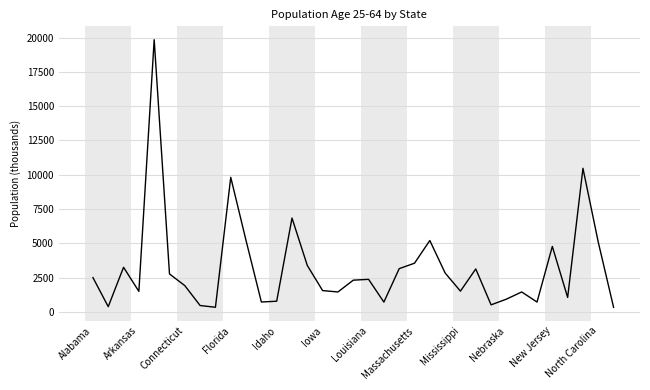

What is the difference between the maximum and minimum values?

19496.7